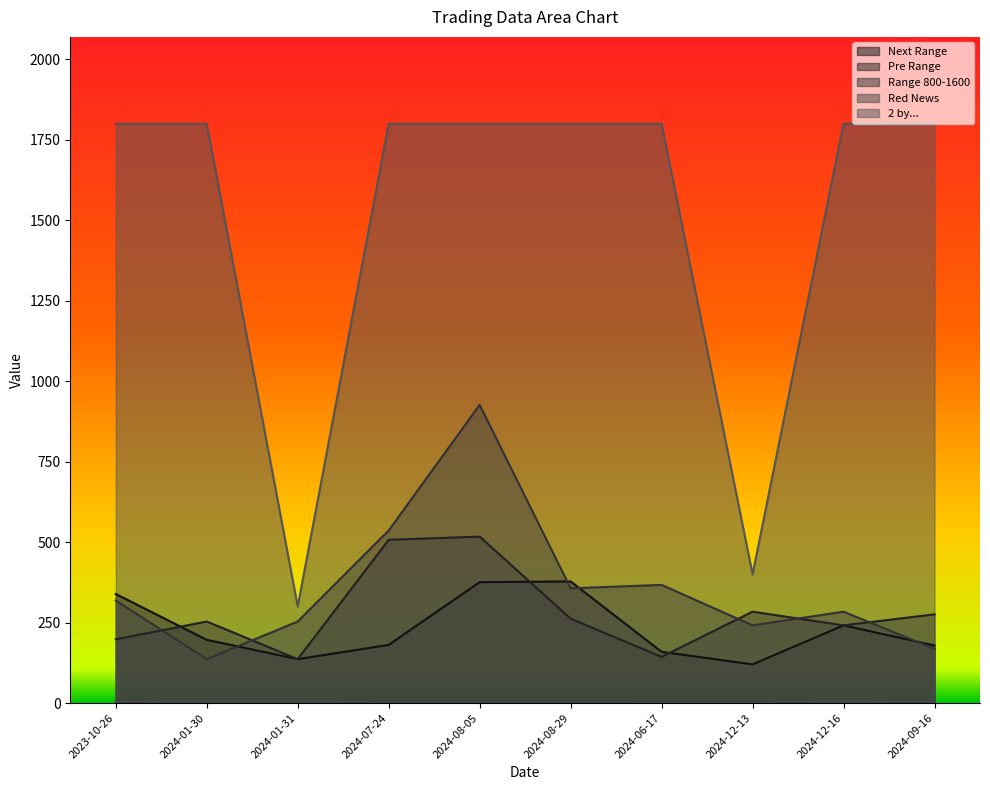

True or false: Range 800-1600 has more than 0 points higher than both neighbors.

True